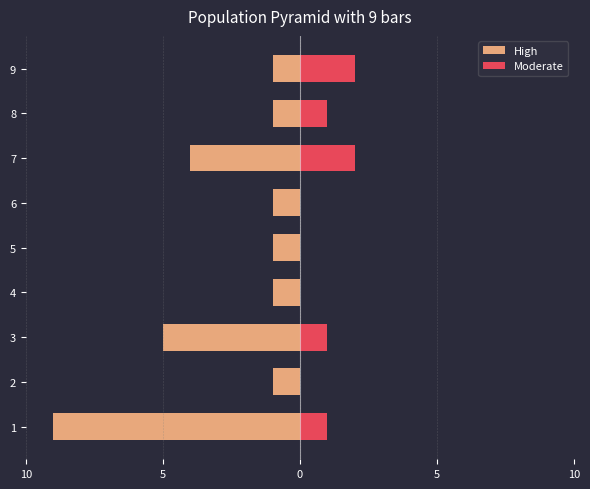

How many categories are shown in the chart?

9